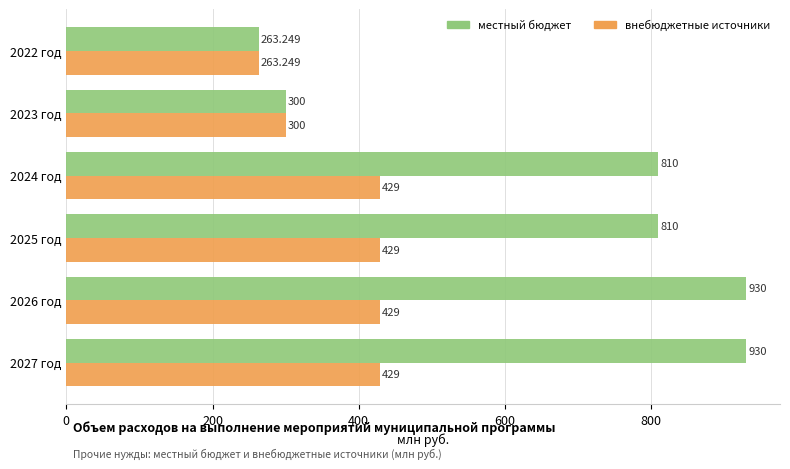

List the series in order of their overall mean, highest first.

местный бюджет, внебюджетные источники